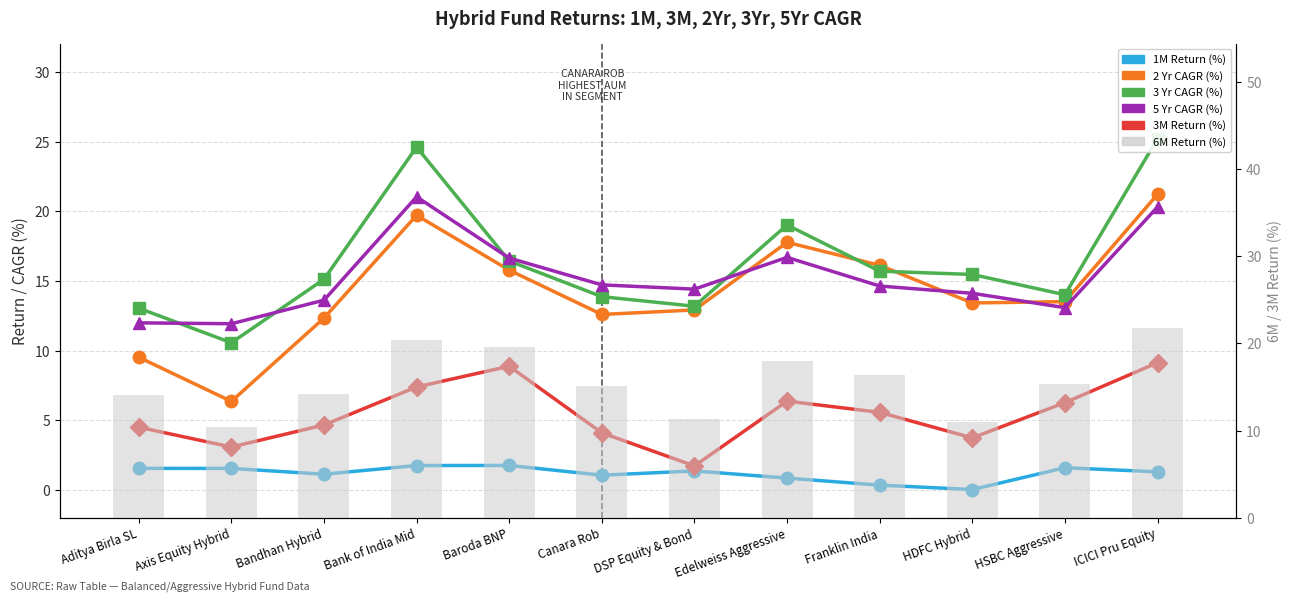

At HSBC Aggressive, list the series in order from smallest to largest.

1M Return (%), 3M Return (%), 5 Yr CAGR (%), 2 Yr CAGR (%), 3 Yr CAGR (%), 6M Return (%)